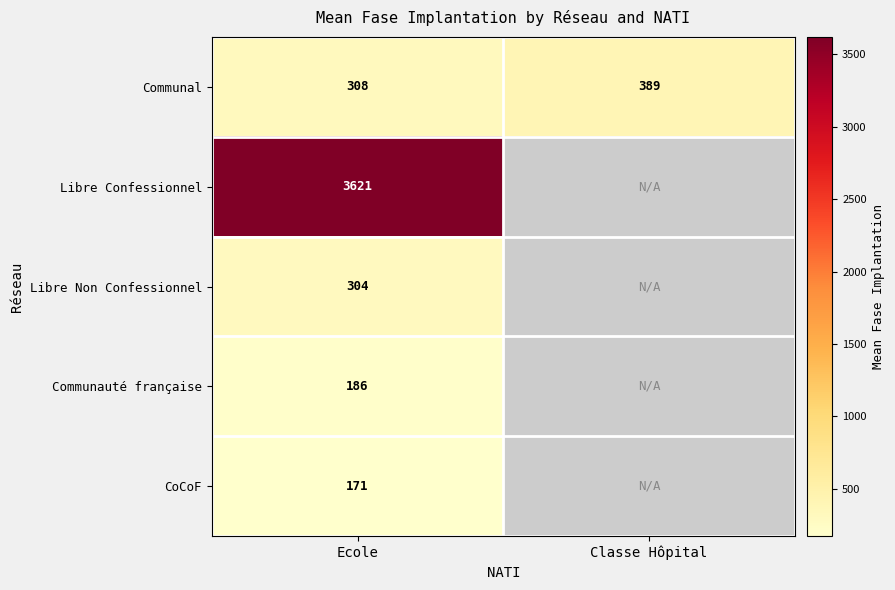

How many data points in Communal are less than 389?

1